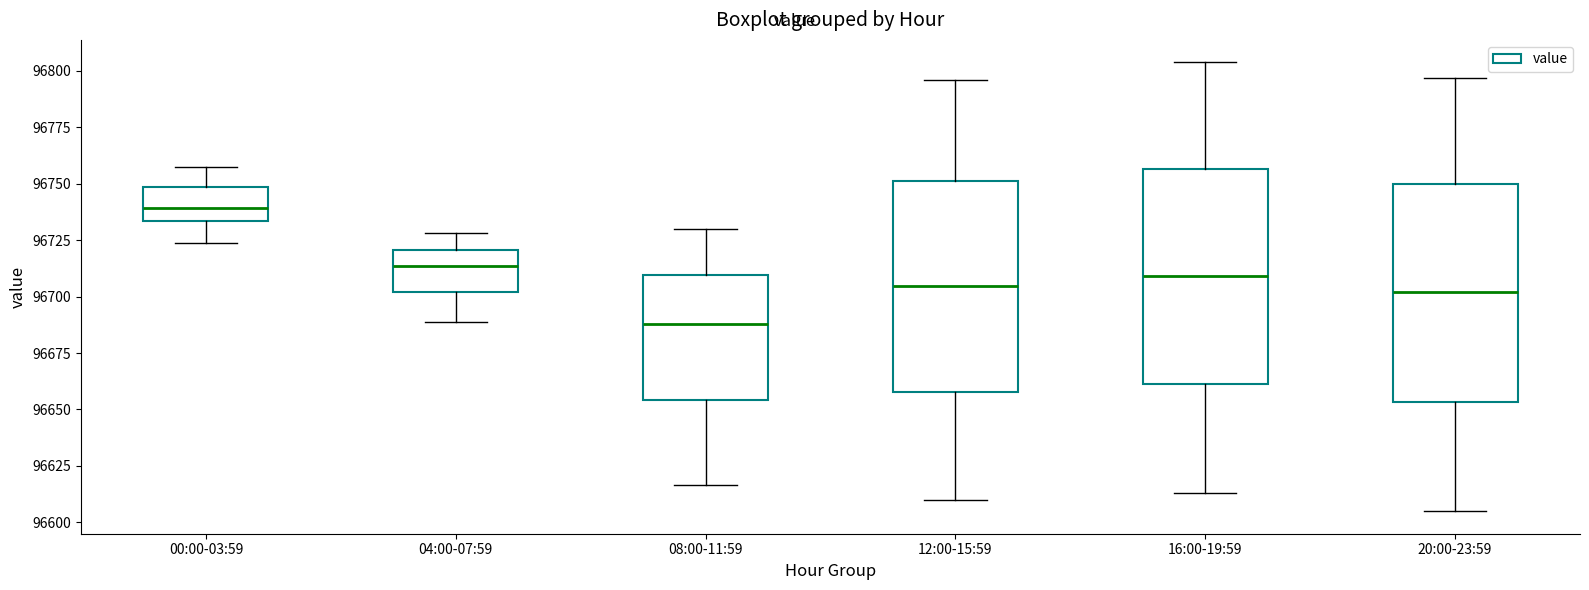

Reading left to right, read every box against the y-axis: the position of its median line, the range the box covers, and the ends of its whiskers. The values are not printed on the chart, so give them approximately, as read against the axis.

00:00-03:59: median 96740, box 96735 to 96750, whiskers 96725 to 96755
04:00-07:59: median 96715, box 96700 to 96720, whiskers 96690 to 96730
08:00-11:59: median 96690, box 96655 to 96710, whiskers 96615 to 96730
12:00-15:59: median 96705, box 96660 to 96750, whiskers 96610 to 96795
16:00-19:59: median 96710, box 96660 to 96755, whiskers 96615 to 96805
20:00-23:59: median 96700, box 96655 to 96750, whiskers 96605 to 96795